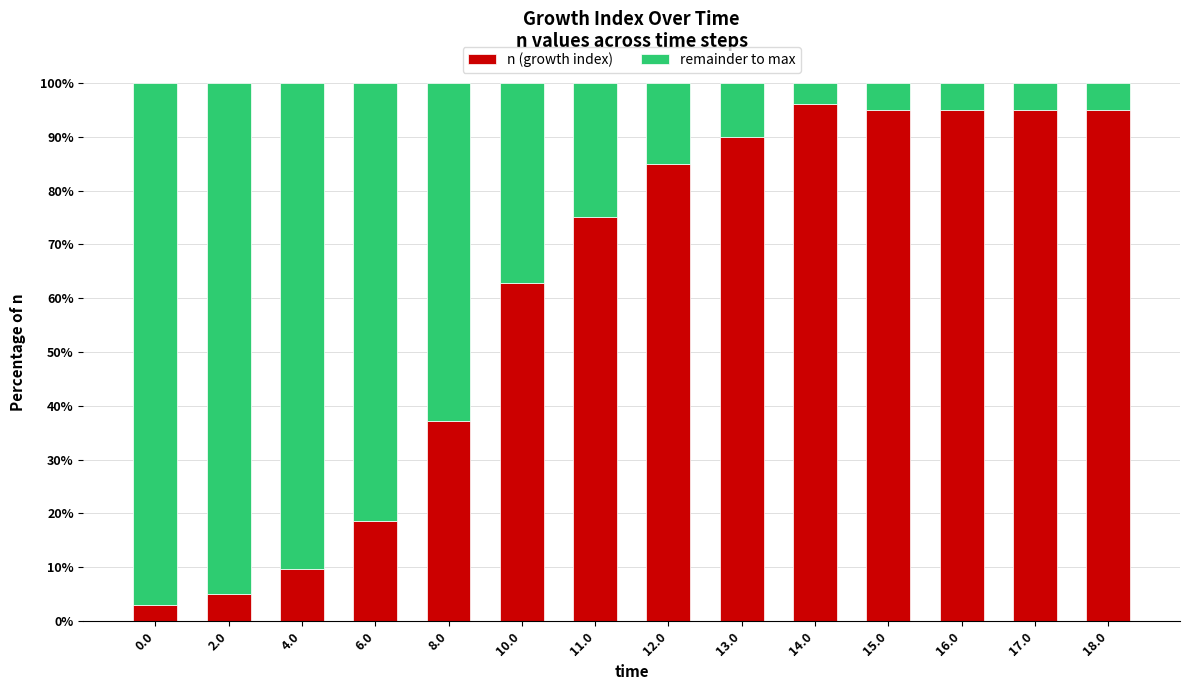

What is the difference between the maximum and minimum values in the remainder to max series?

1.9